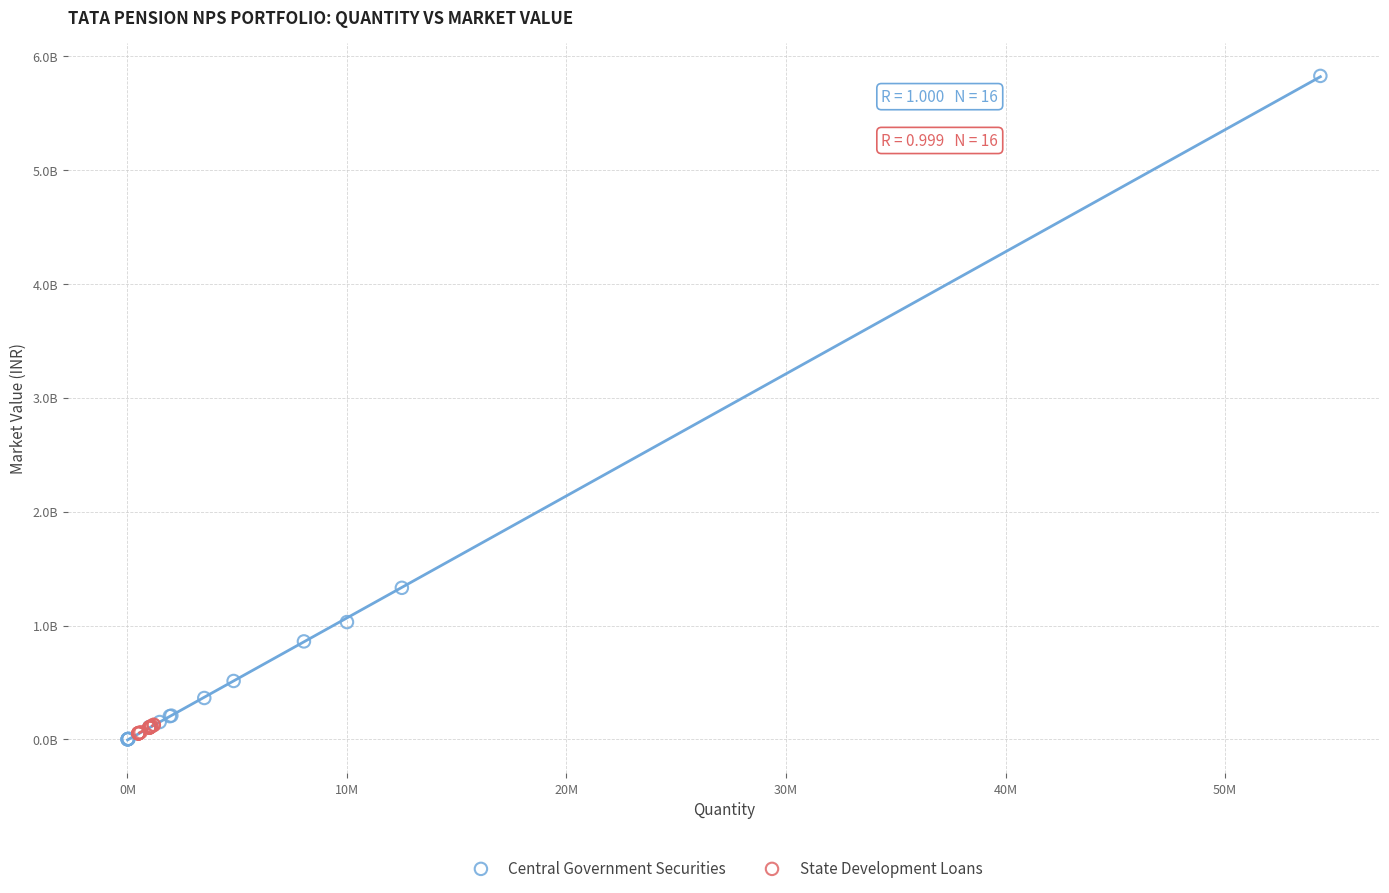

What are all the series names shown in the legend?

Central Government Securities, State Development Loans